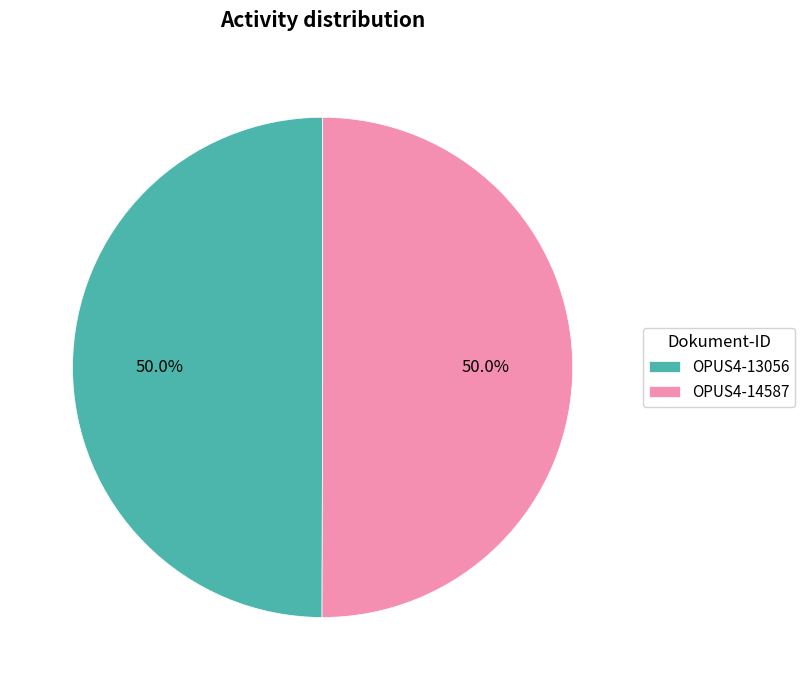

How many slices are in this pie chart?

2